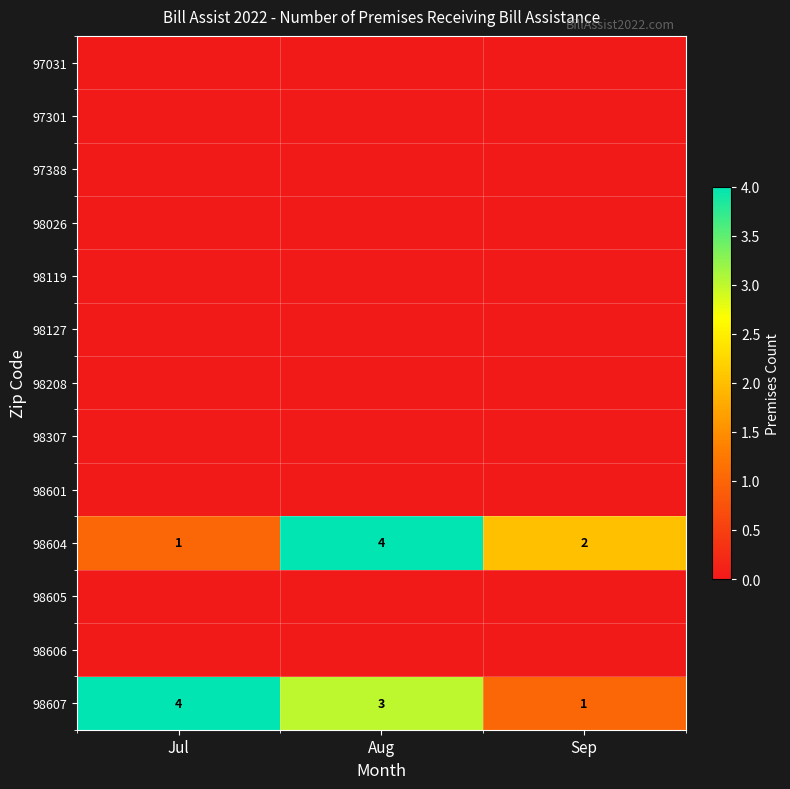

The value of 98604 at Aug is 3. True or false?

False